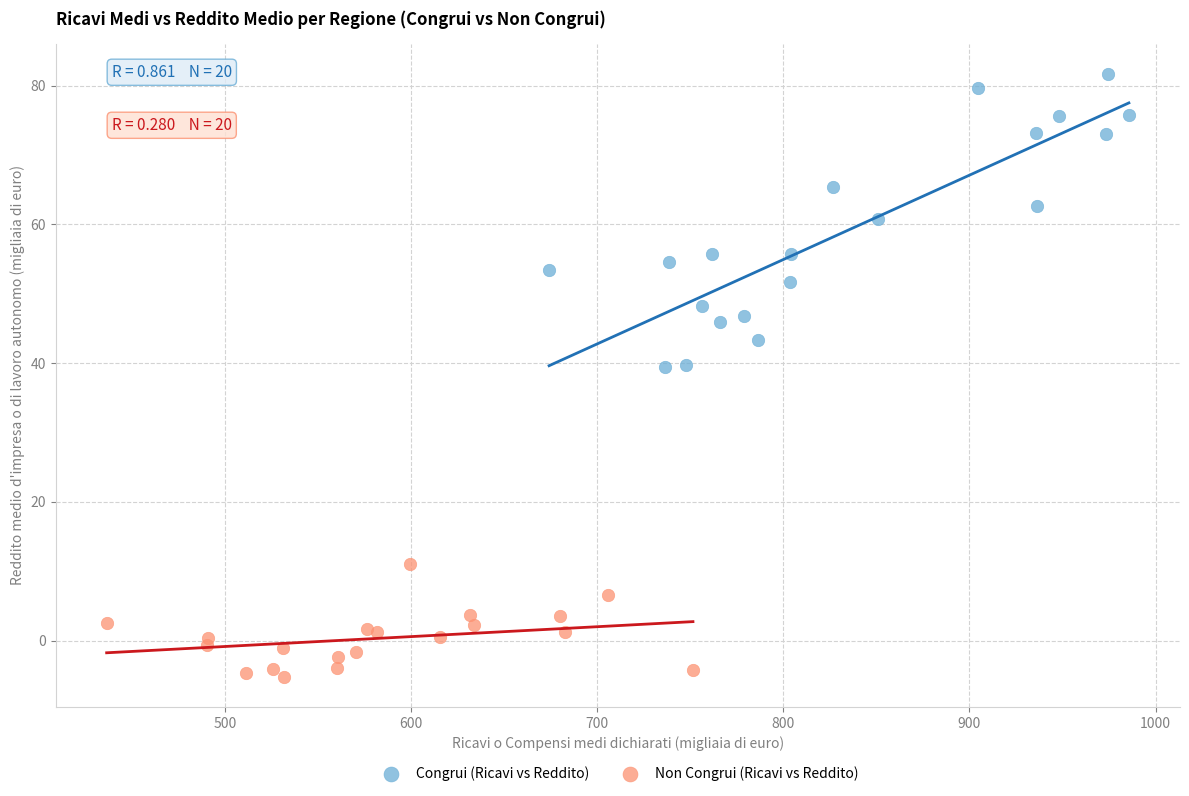

Which series reaches the minimum Y coordinate?

Non Congrui (Ricavi vs Reddito)